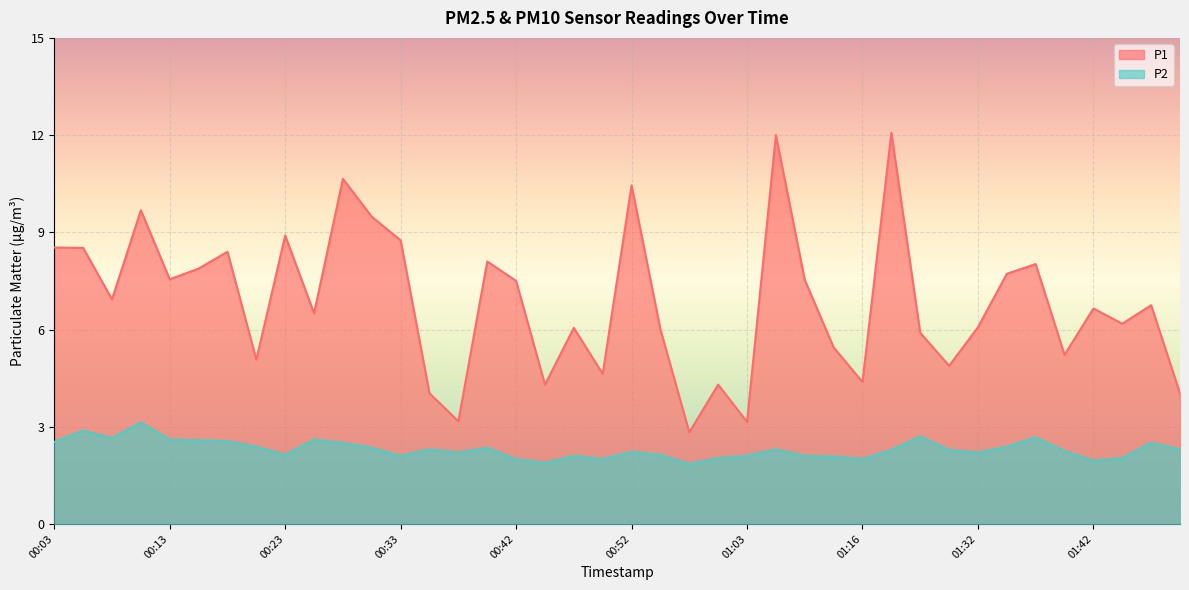

True or false: P2 and P1 cross at least once.

False